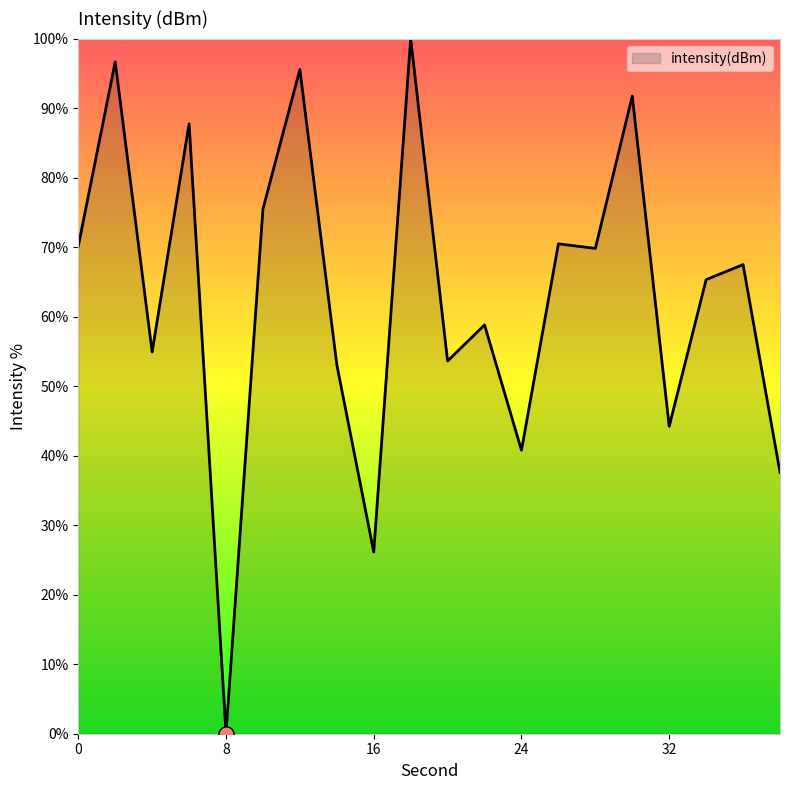

What is the difference between the maximum and minimum values?

100.0